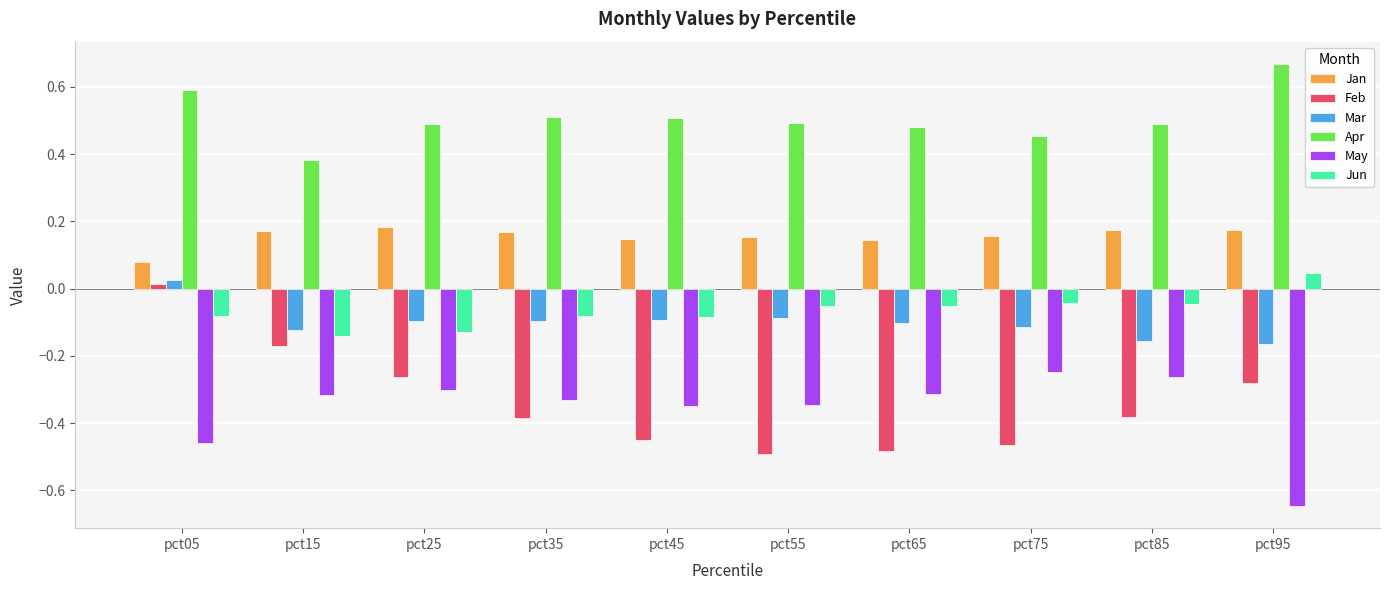

The value of Jan at pct25 is 0.1. True or false?

False